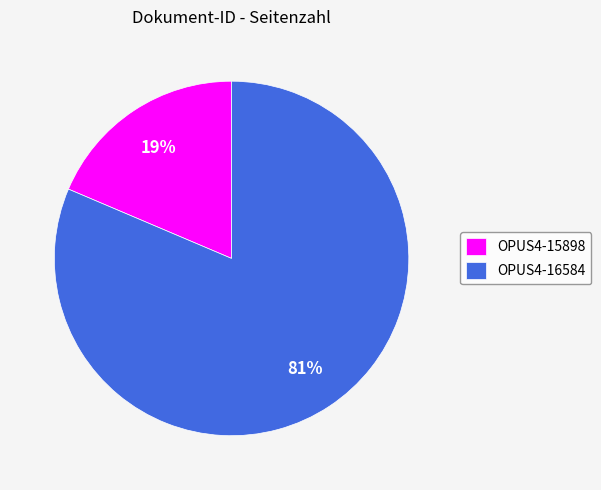

Rank the categories by value from lowest to highest.

OPUS4-15898, OPUS4-16584